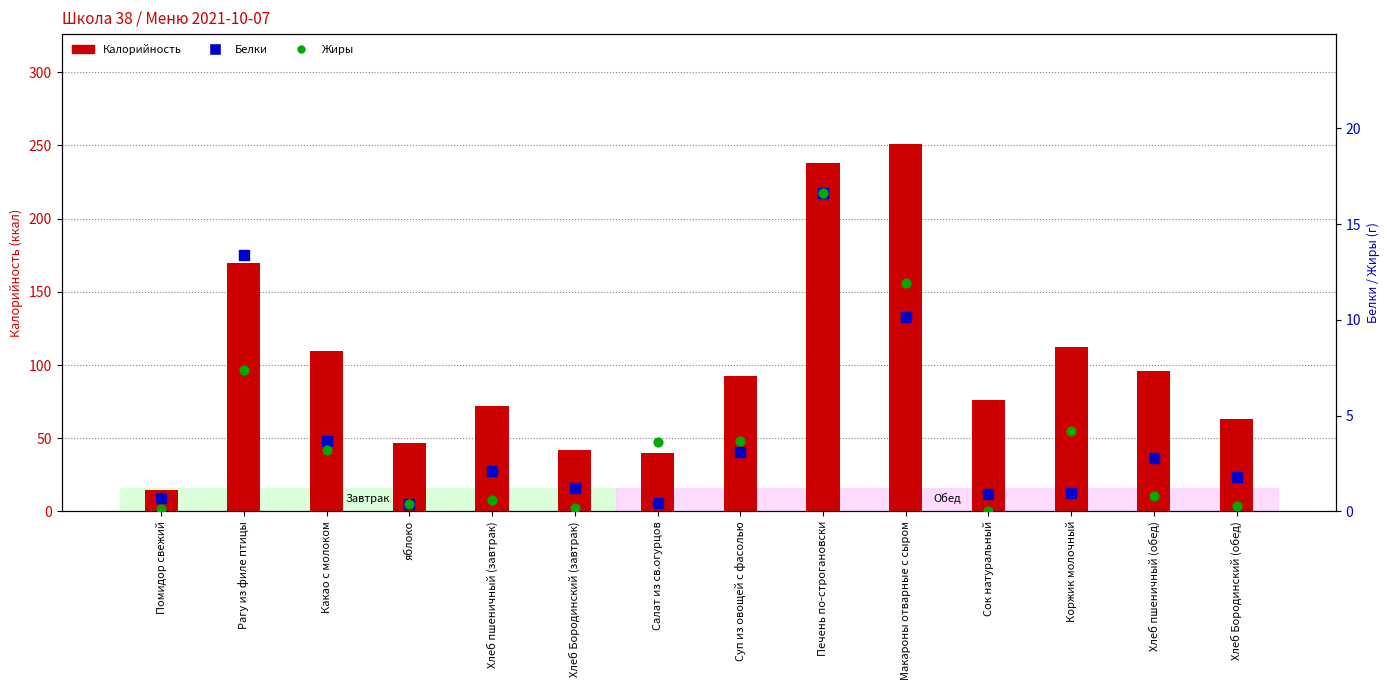

At which category is the sum across all series the highest?

Макароны отварные с сыром